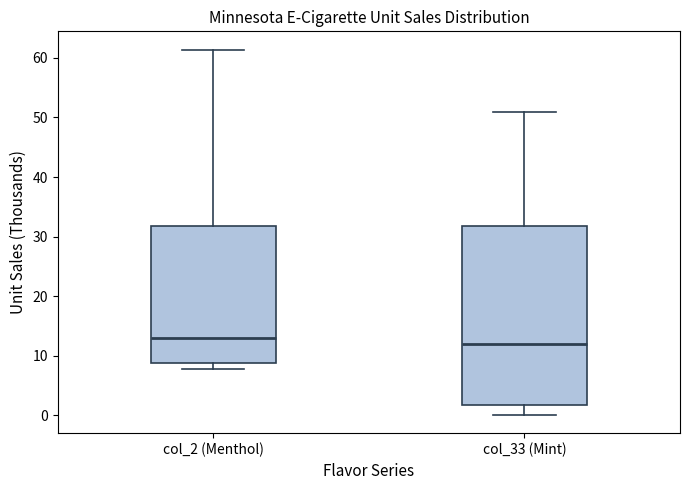

Reading left to right, transcribe this box plot: for each box, give where its median line is, the range the box spans, and where its two whiskers end, as read against the y-axis. The values are not printed on the chart, so give them approximately, as read against the axis.

col_2 (Menthol): median 13, box 9 to 32, whiskers 8 to 61
col_33 (Mint): median 12, box 2 to 32, whiskers 0 to 51